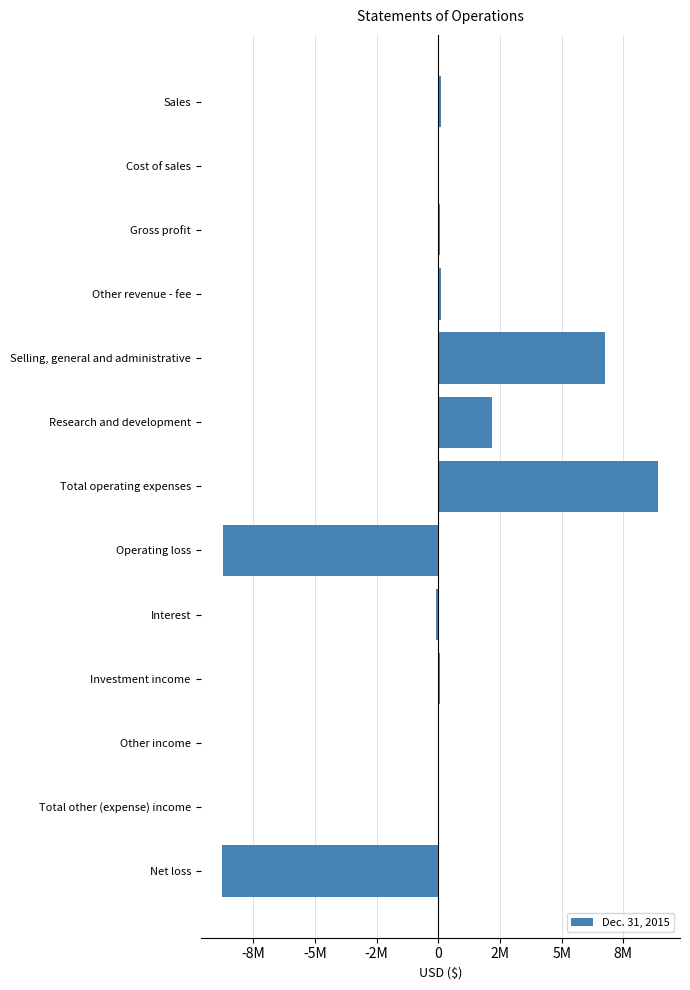

Are the bars horizontal?

Yes